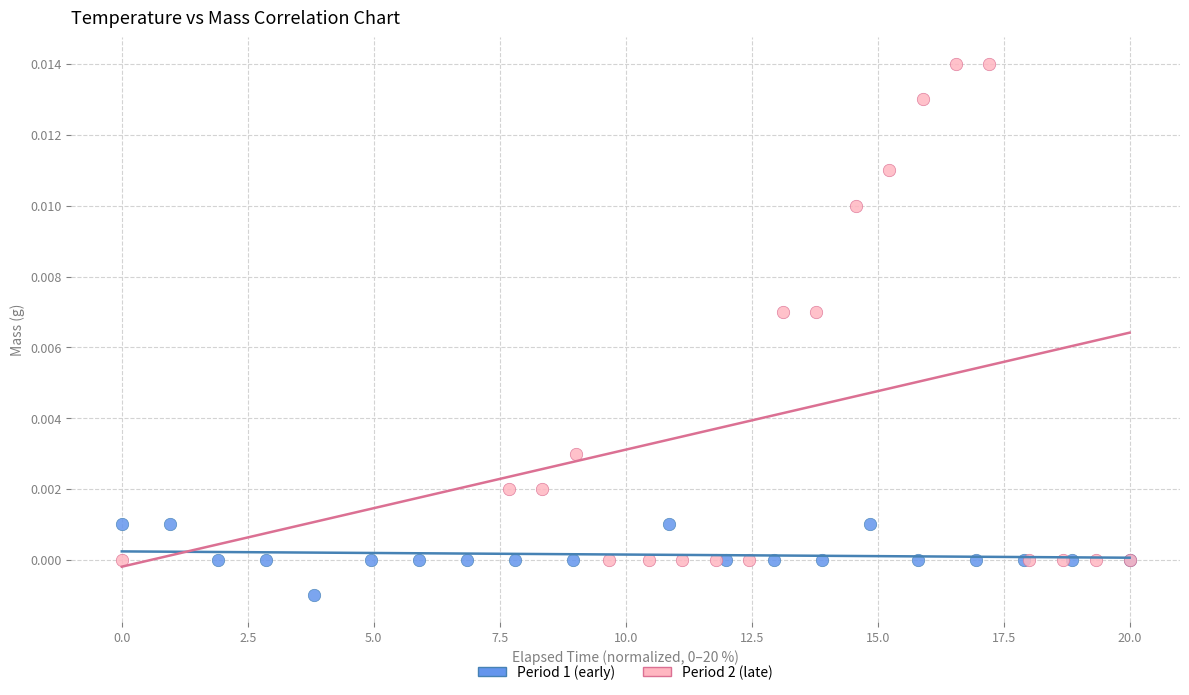

What are all the series names shown in the legend?

Period 1 (early), Period 2 (late)